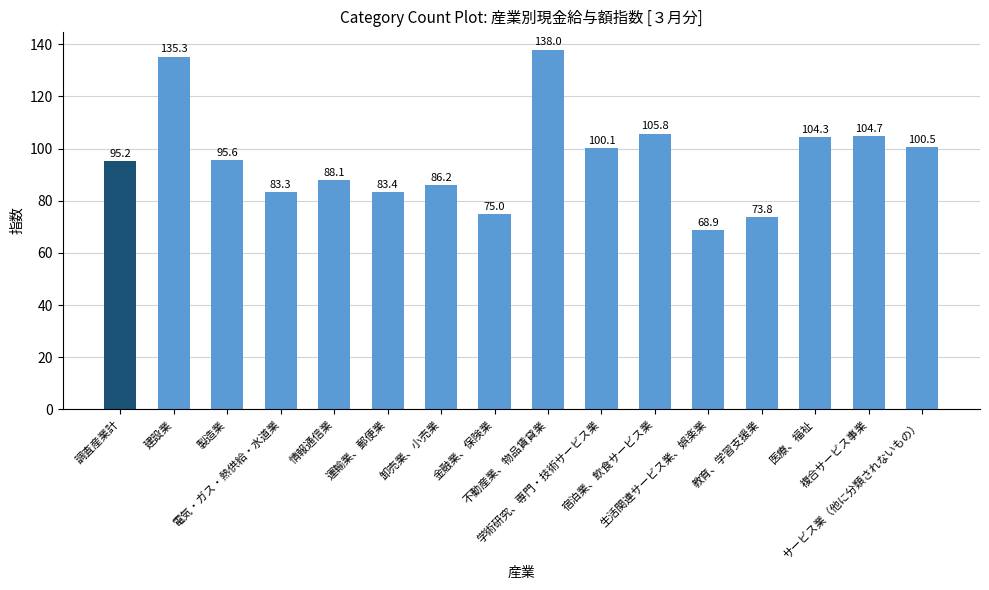

What is the label of the 14th bar from the left?

医療、福祉